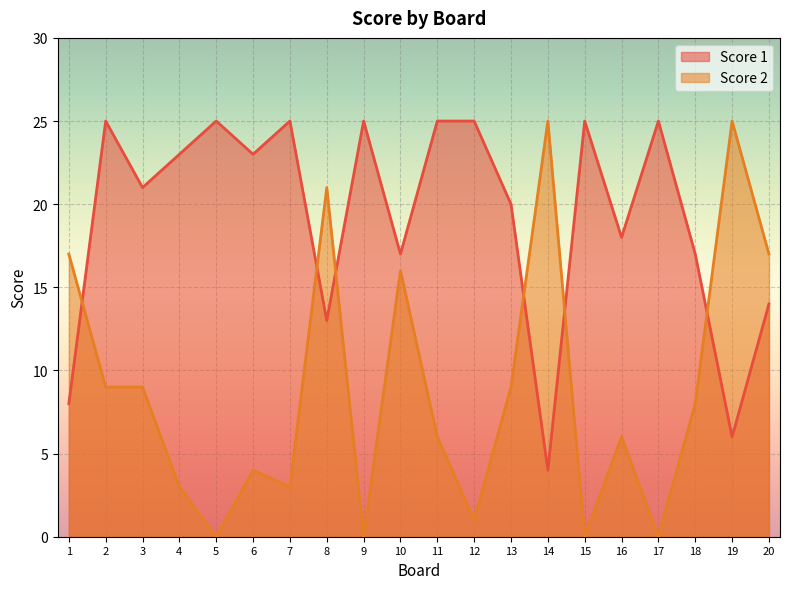

Reading left to right, list all the values displayed in this chart.

Score 1: 8	25	21	23	25	23	25	13	25	17	25	25	20	4	25	18	25	17	6	14
Score 2: 17	9	9	3	0	4	3	21	0	16	6	1	9	25	0	6	0	8	25	17